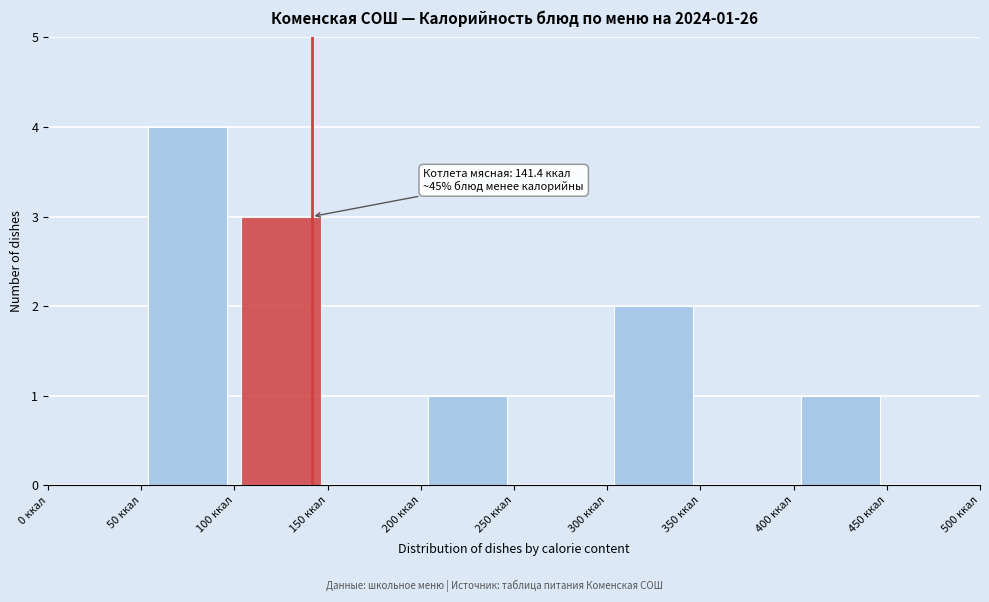

Over which range of the x-axis is the bar tallest?

50 to 100